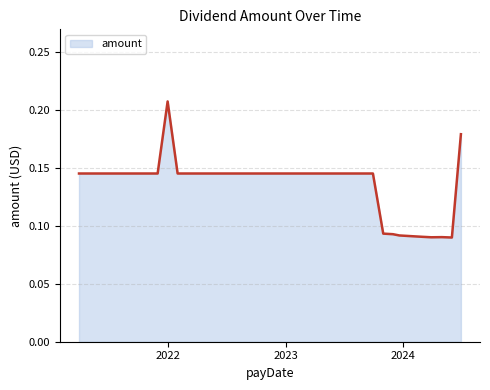

How many lines are shown in the chart?

1